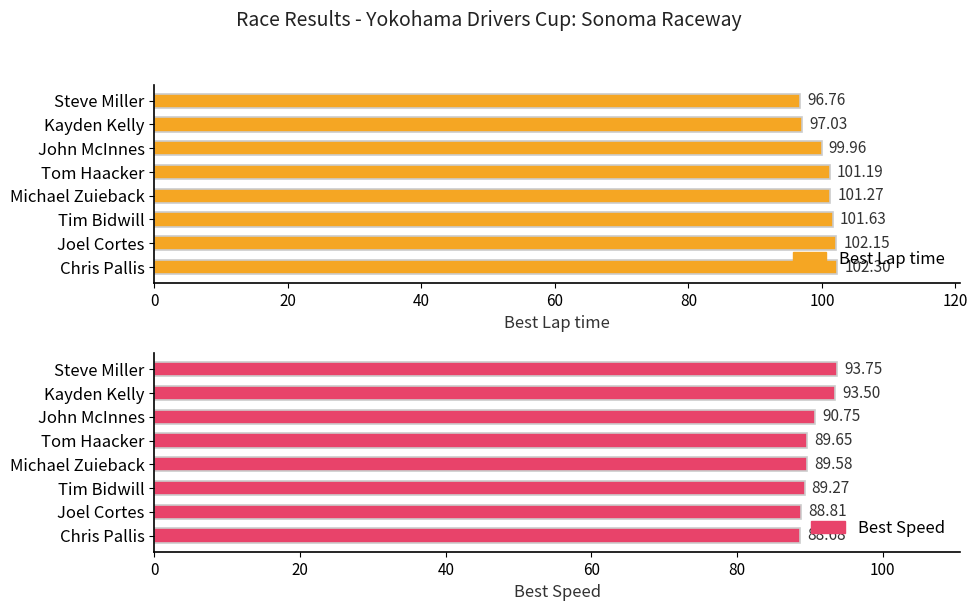

Reading left to right, extract all data points from this chart.

Best Lap time: 96.8	97.0	100.0	101.2	101.3	101.6	102.2	102.3
Best Speed: 93.8	93.5	90.8	89.7	89.6	89.3	88.8	88.7